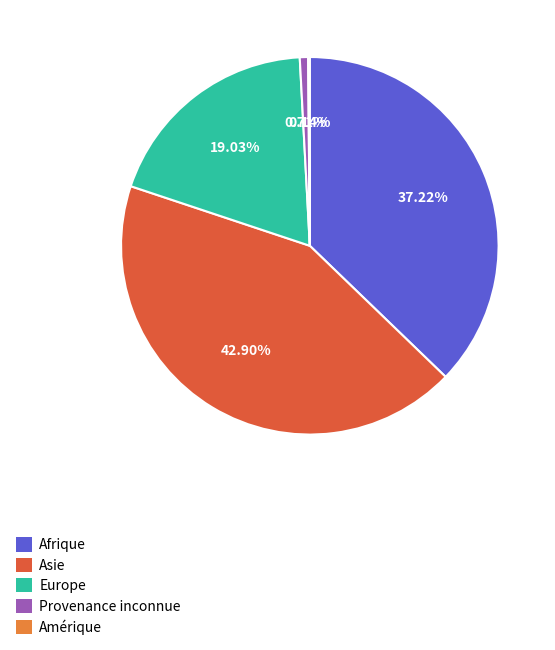

Does Provenance inconnue represent more than half of the total?

No